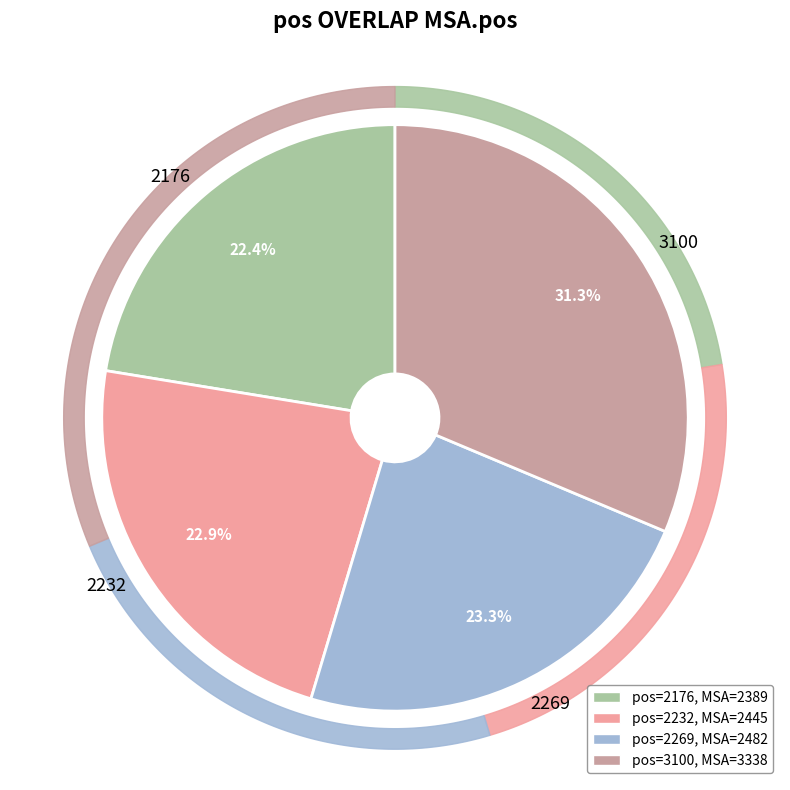

Does 2176 represent more than half of the total?

No